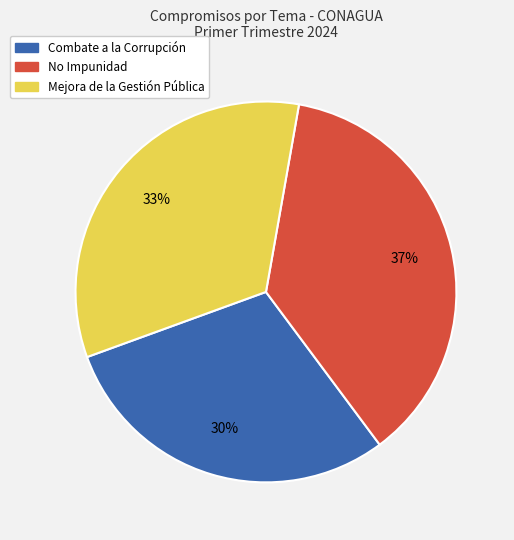

To the nearest percent, what is the difference between the largest and smallest slice percentages?

7%